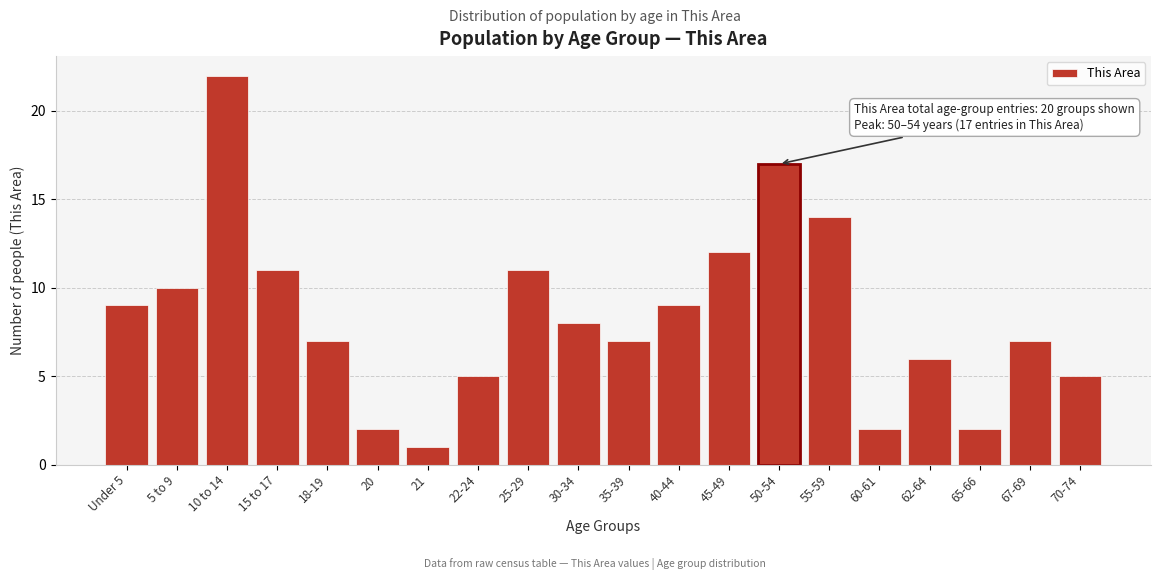

Reading left to right, transcribe all the data shown in this chart.

Under 5=9	5 to 9=10	10 to 14=22	15 to 17=11	18-19=7	20=2	21=1	22-24=5	25-29=11	30-34=8	35-39=7	40-44=9	45-49=12	50-54=17	55-59=14	60-61=2	62-64=6	65-66=2	67-69=7	70-74=5